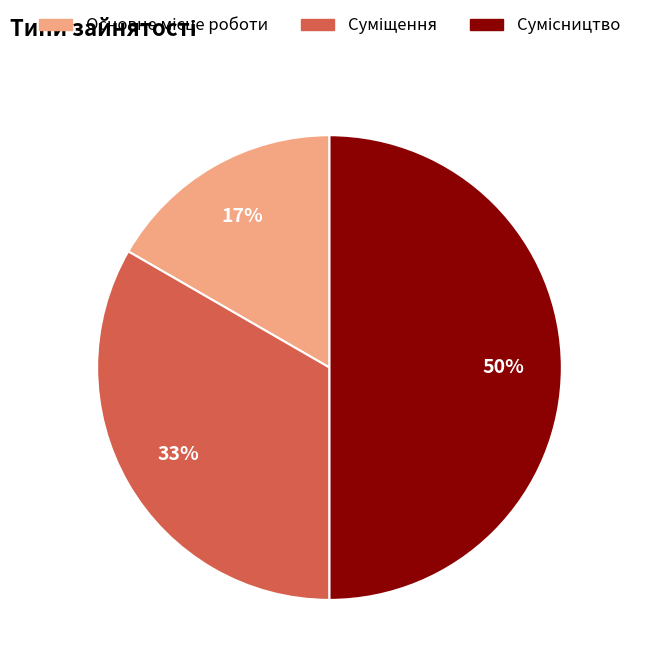

To the nearest percent, what is the average slice percentage?

33%